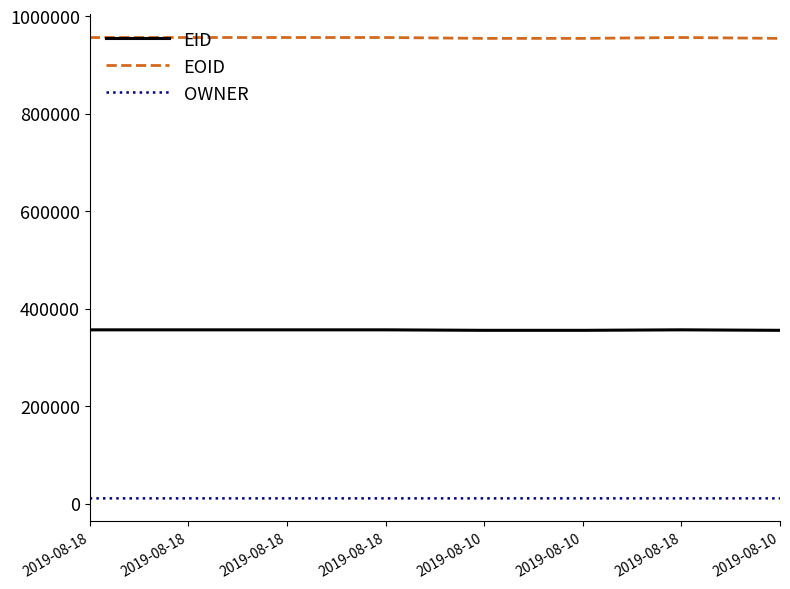

What are all the series names shown in the legend?

EID, EOID, OWNER